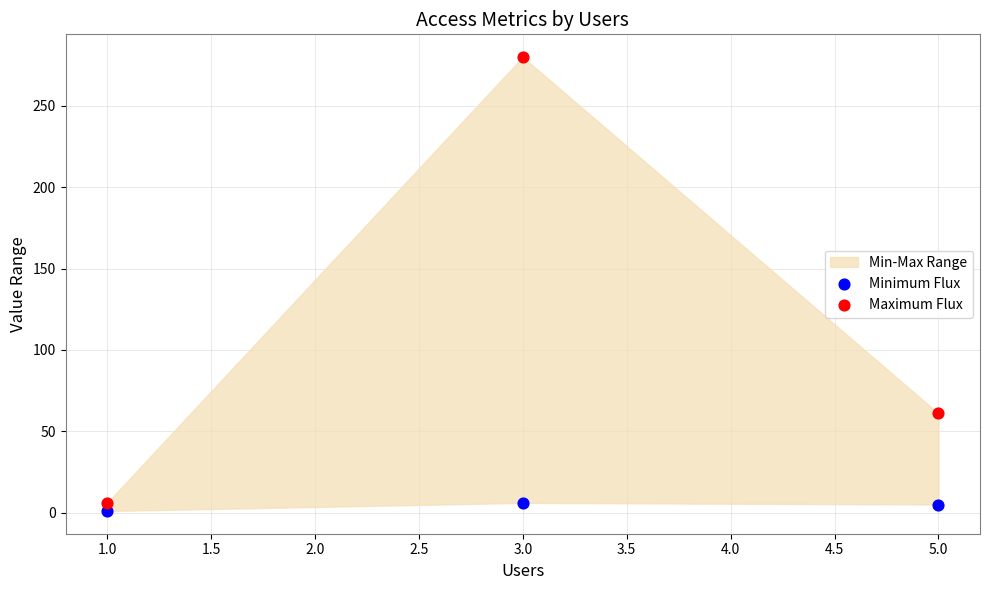

Which series has the largest Y range (max minus min)?

Maximum Flux